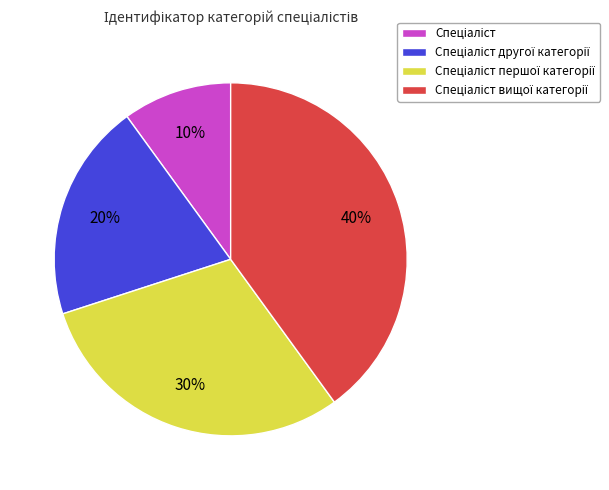

Is there any slice that represents more than half of the pie?

No